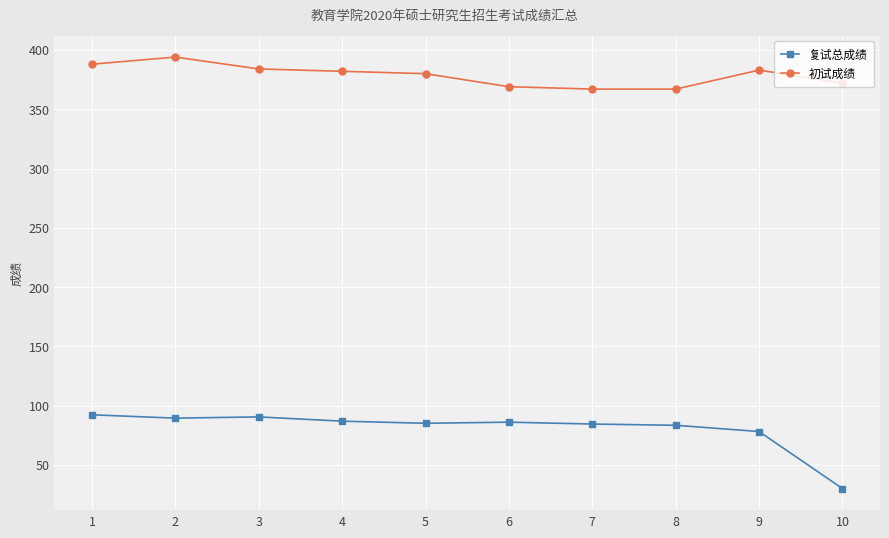

Is this an area chart (filled region under the line)?

No